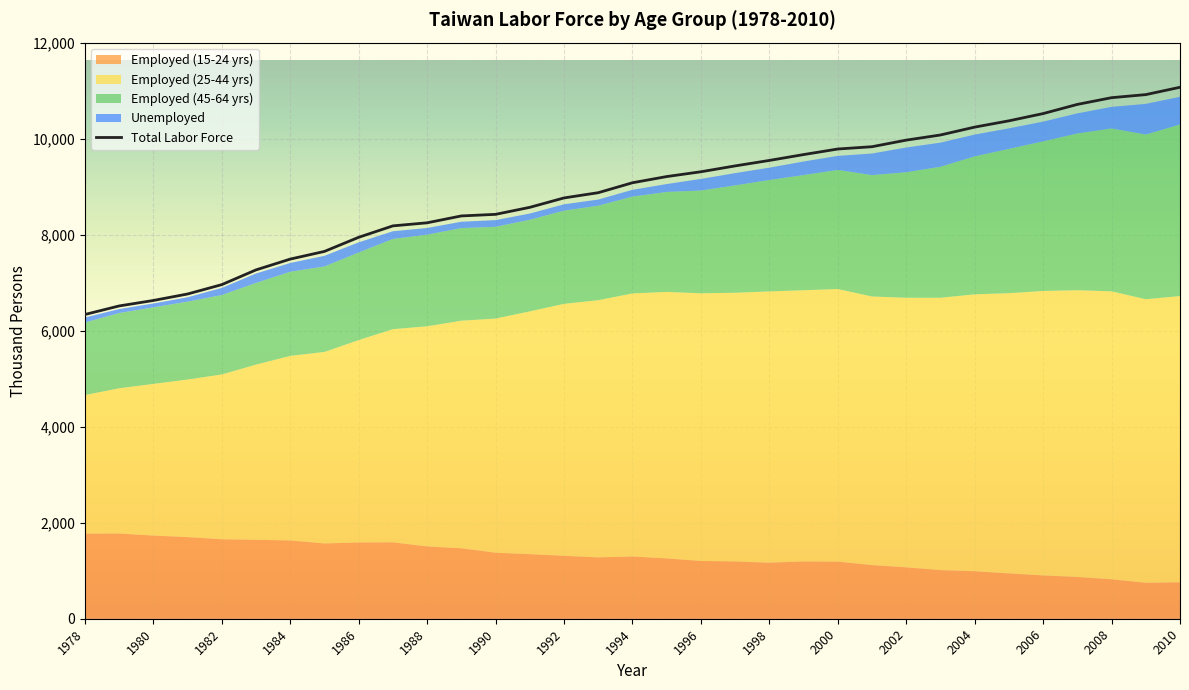

Which series has the largest total across all categories?

Total Labor Force